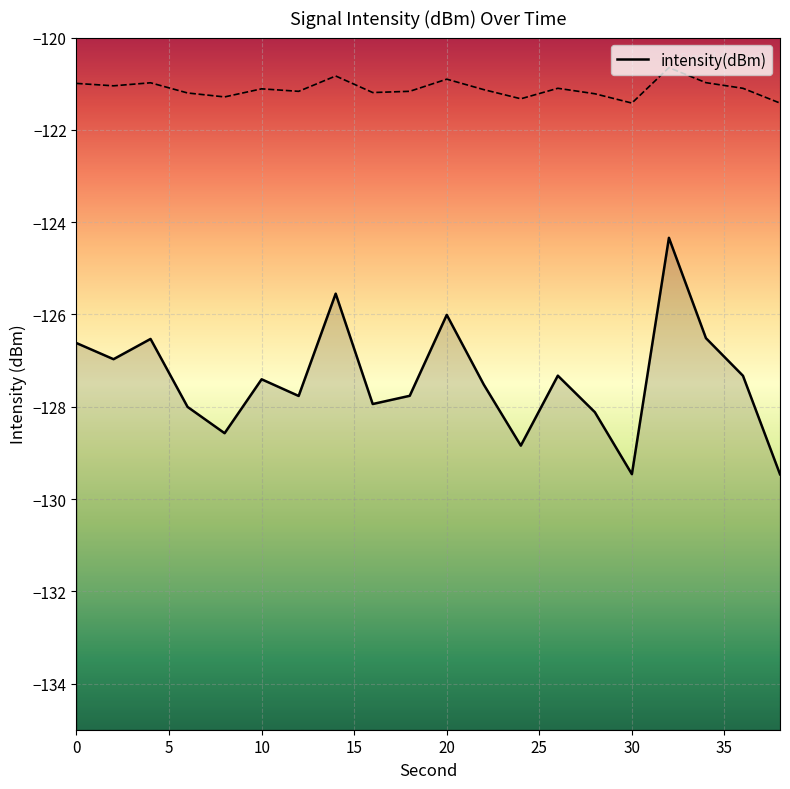

The chart shows a value of -204.3 at 30. True or false?

False